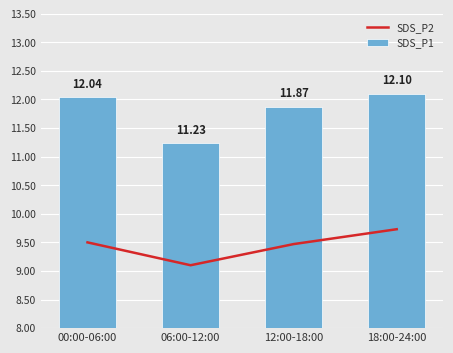

What is the maximum value shown in the chart?

12.1